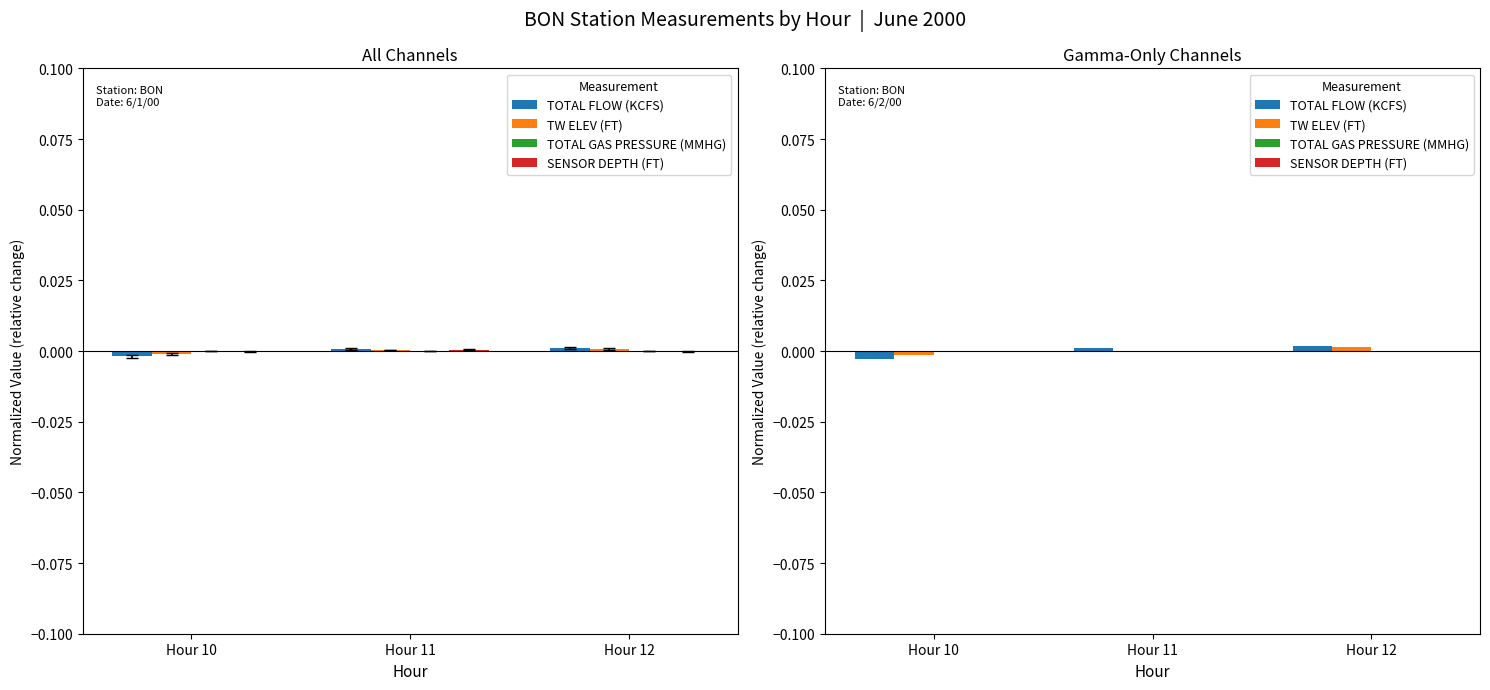

How many bars are there in total?

12